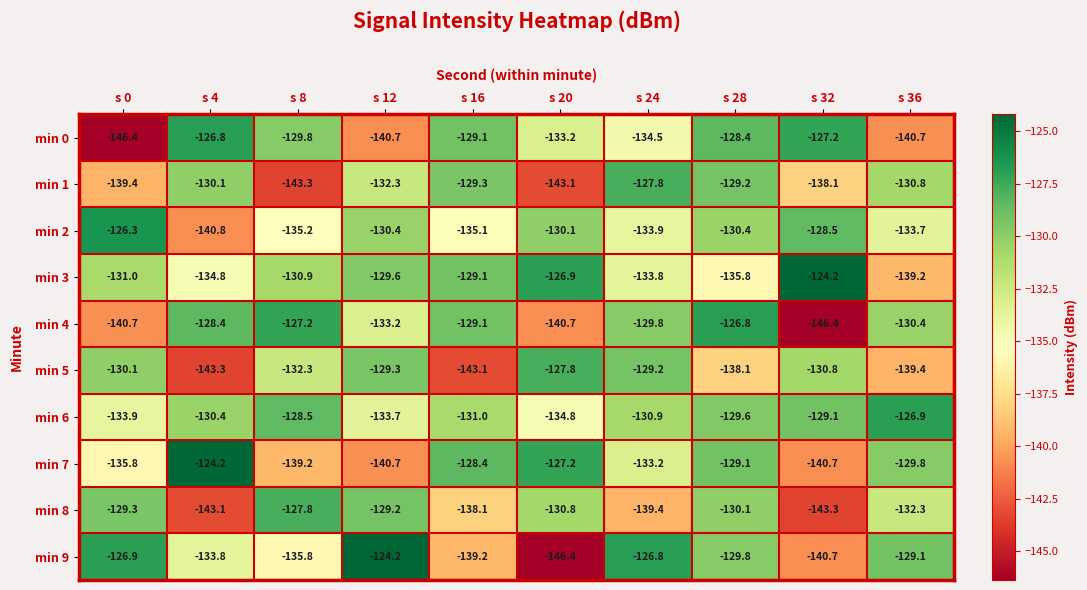

Which series has the widest spread of values?

min 9